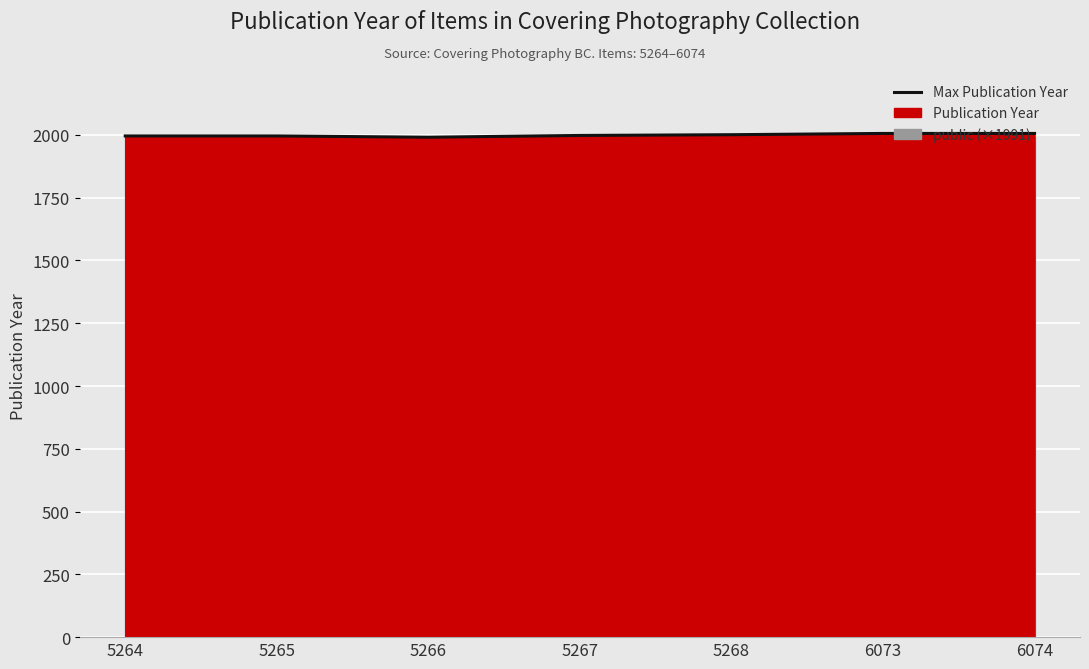

The value at 5267 is 1393. True or false?

False